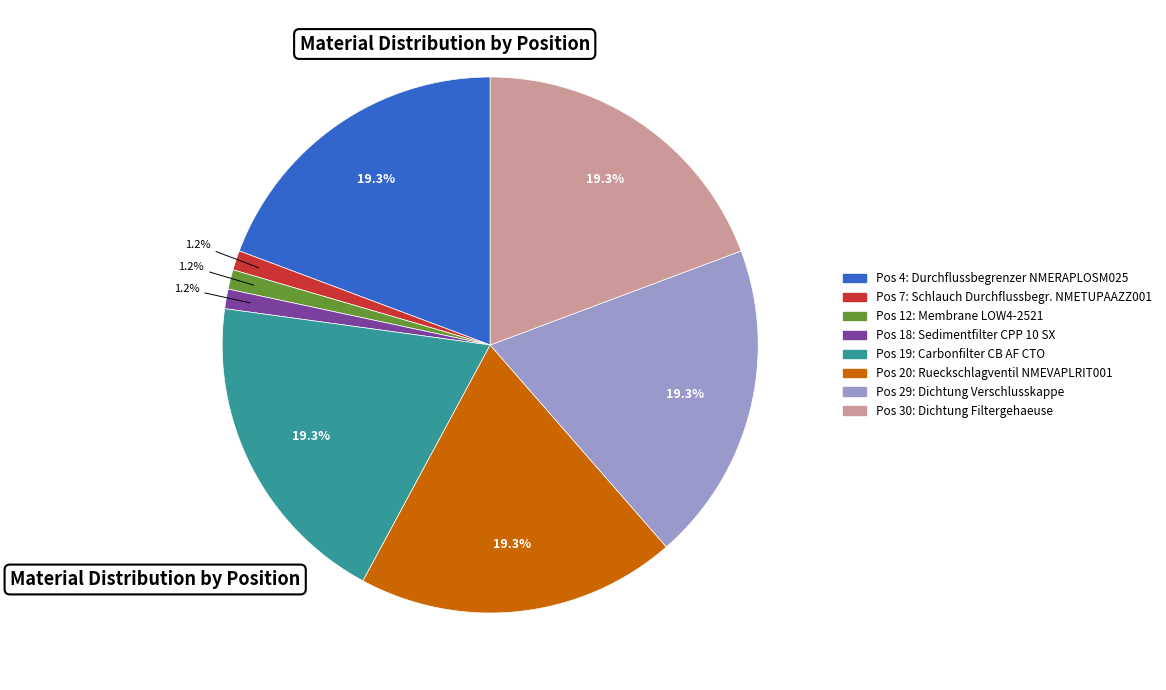

Is there any slice that represents more than half of the pie?

No